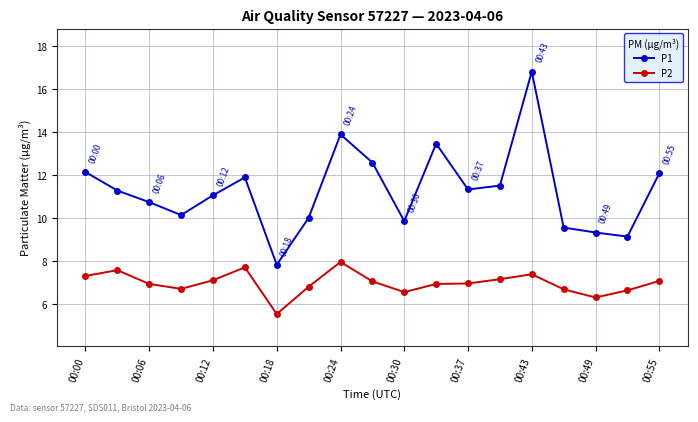

What is the minimum value for P2?

5.5